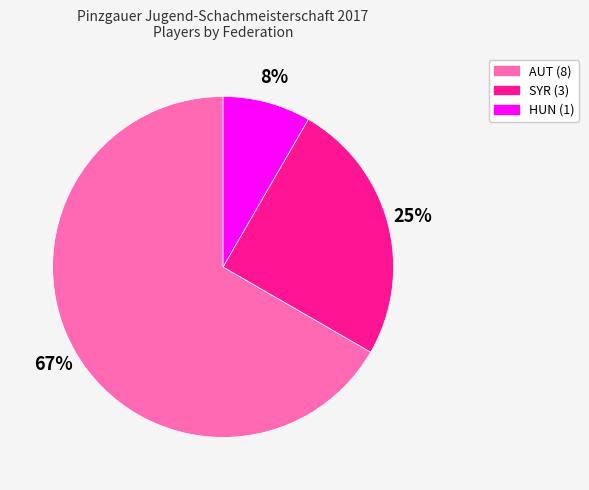

What is the smallest slice in the pie chart?

HUN